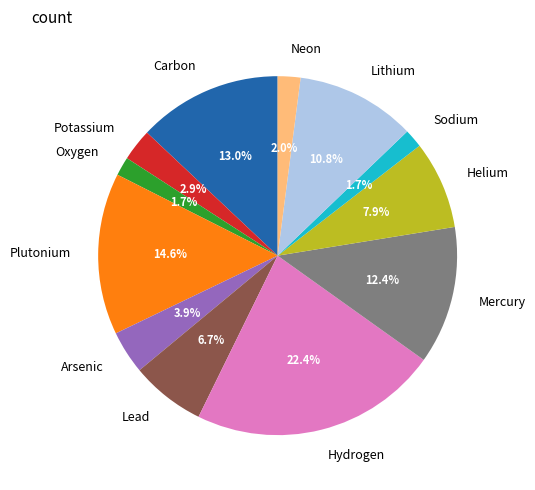

What is the ratio of the value at Lead to the value at Lithium?

0.6